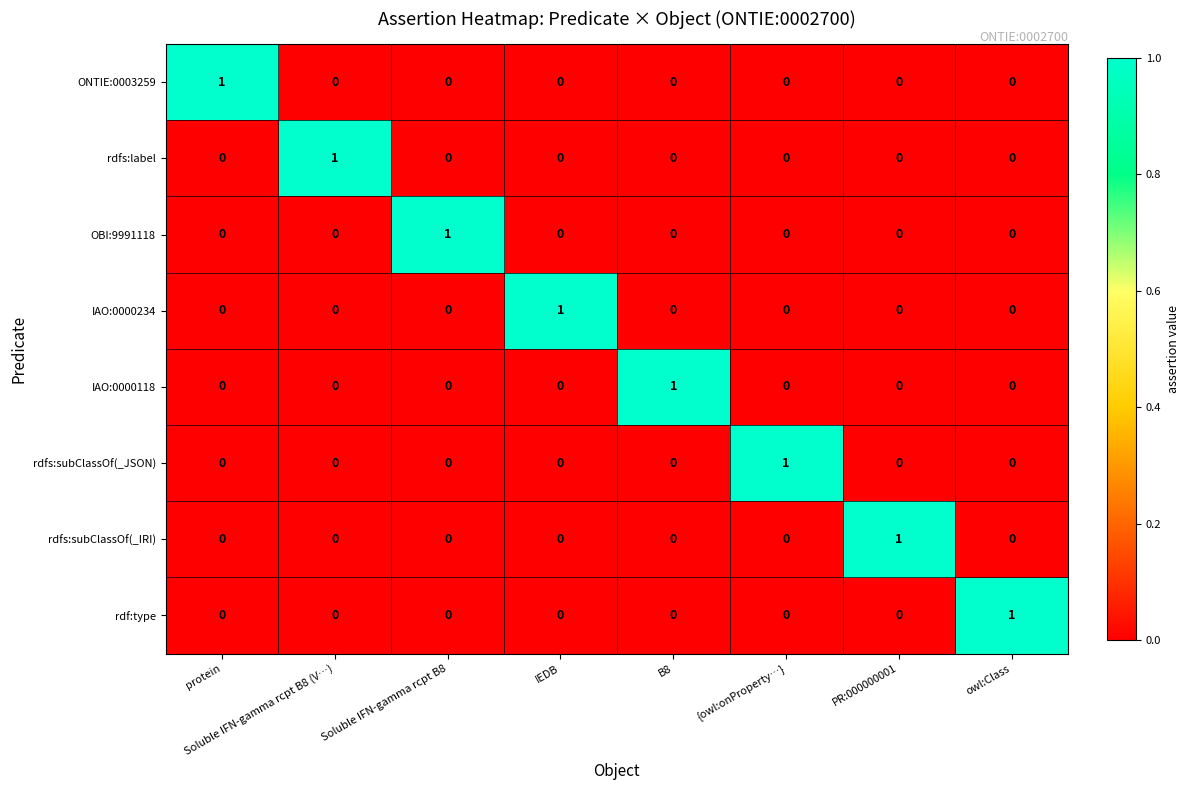

At which label does ONTIE:0003259 reach its peak?

protein